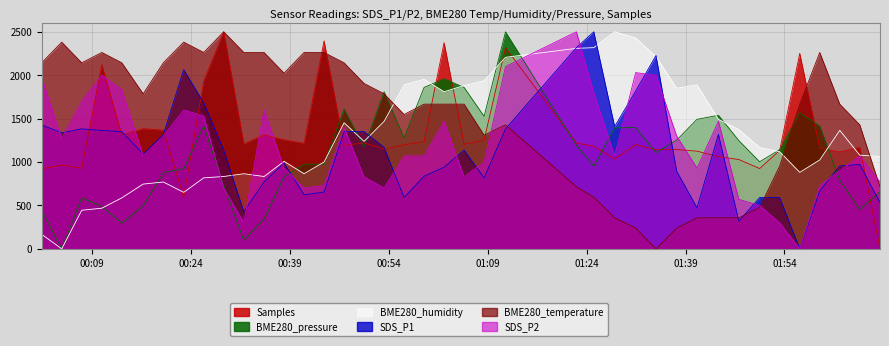

What is the difference between the second highest and minimum values in the BME280_pressure series?

1958.9